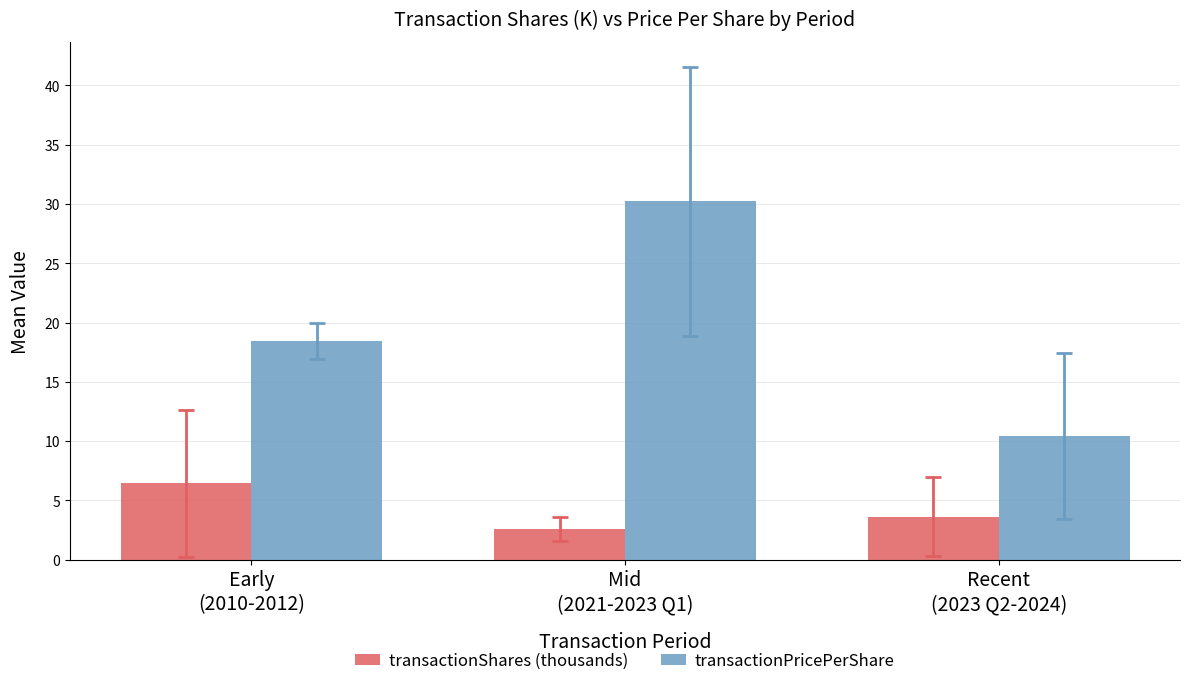

What is the lowest value of the transactionPricePerShare series?

10.4